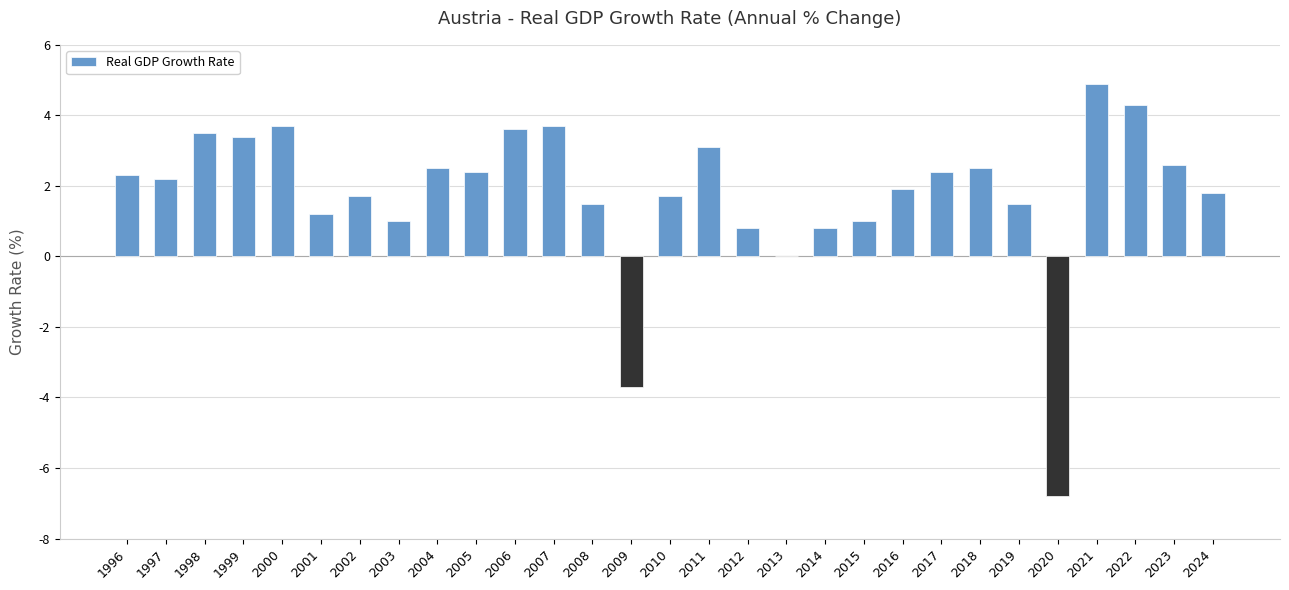

What is the sum of the values at 2015 and 2019?

2.5